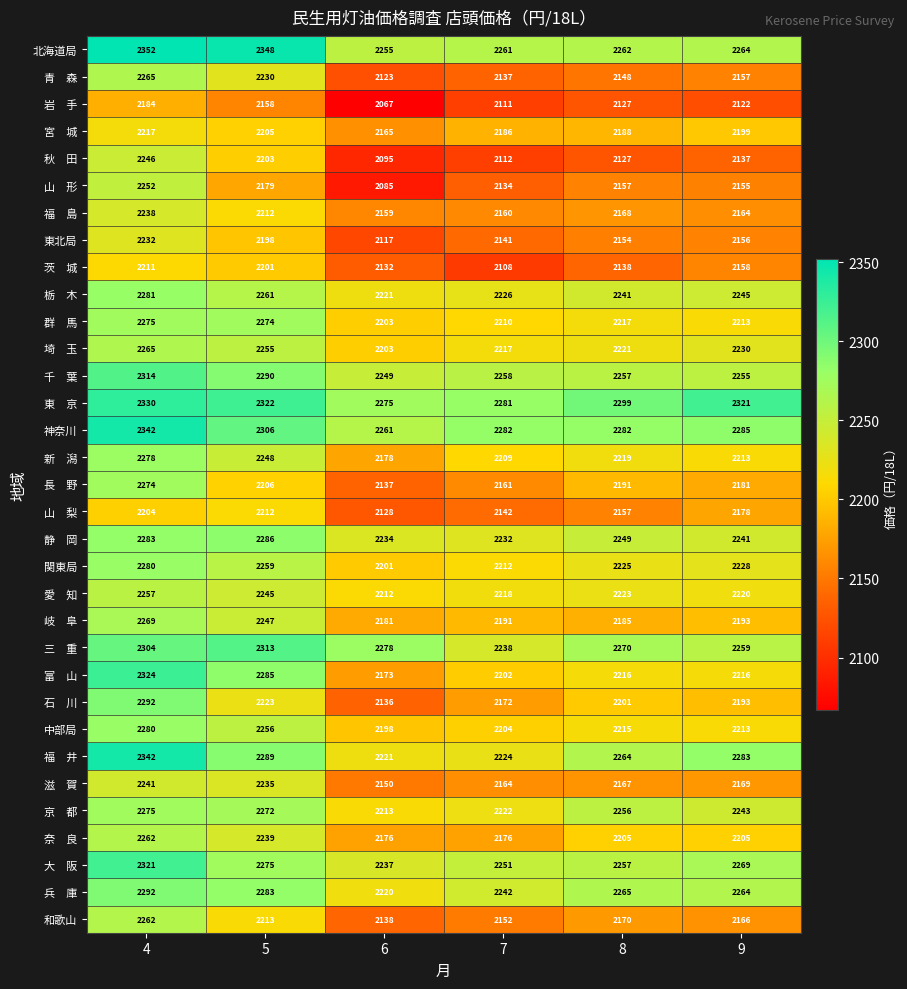

How many distinct data groups are displayed?

33